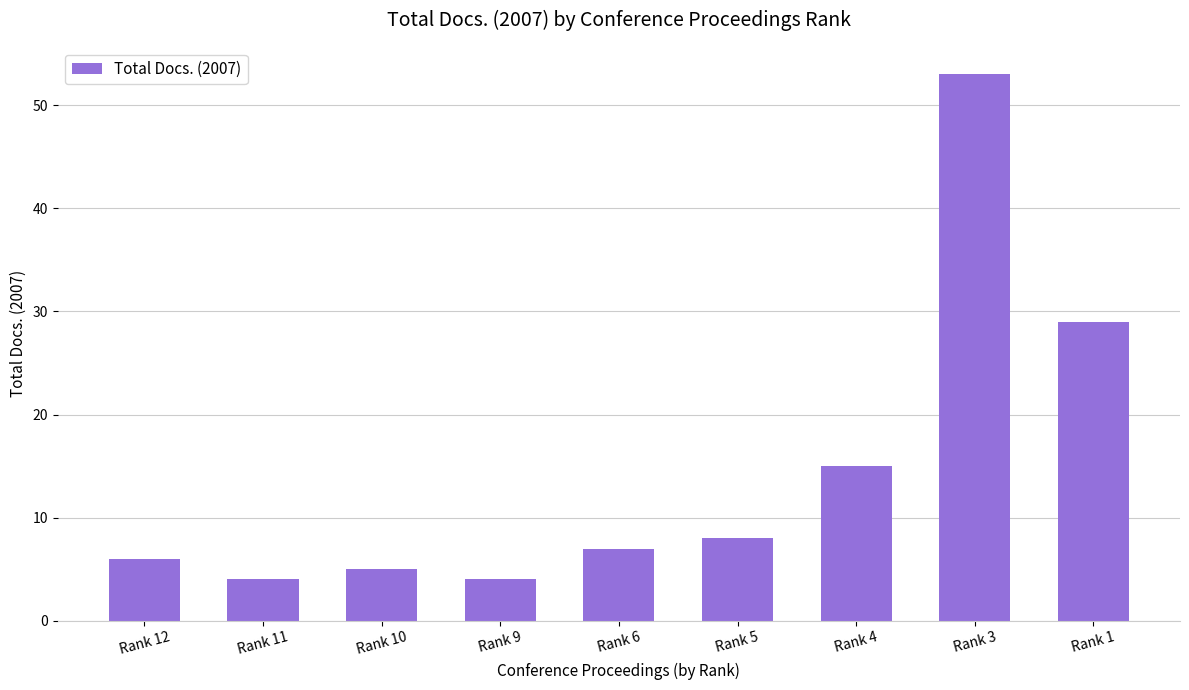

What is the ratio of the value at Rank 5 to the value at Rank 1?

0.3